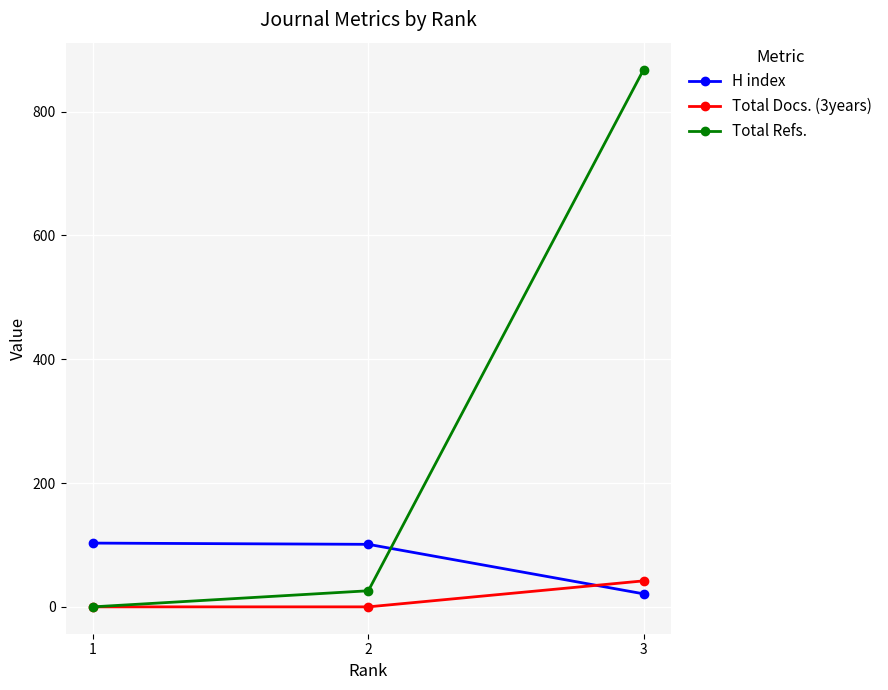

What is the maximum value for H index?

103